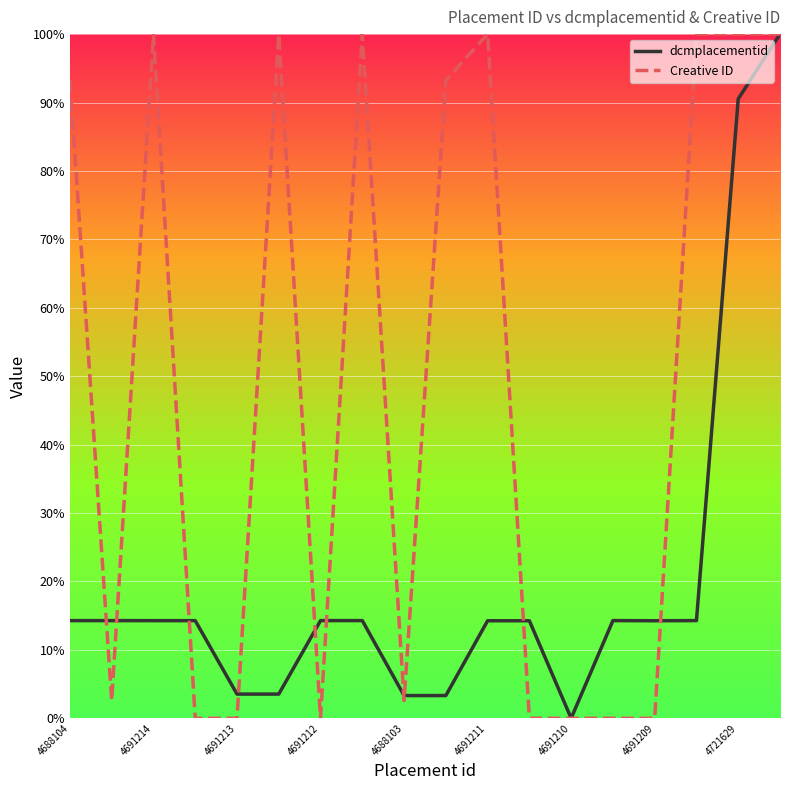

What is the difference between the maximum and minimum values in the dcmplacementid series?

100.0